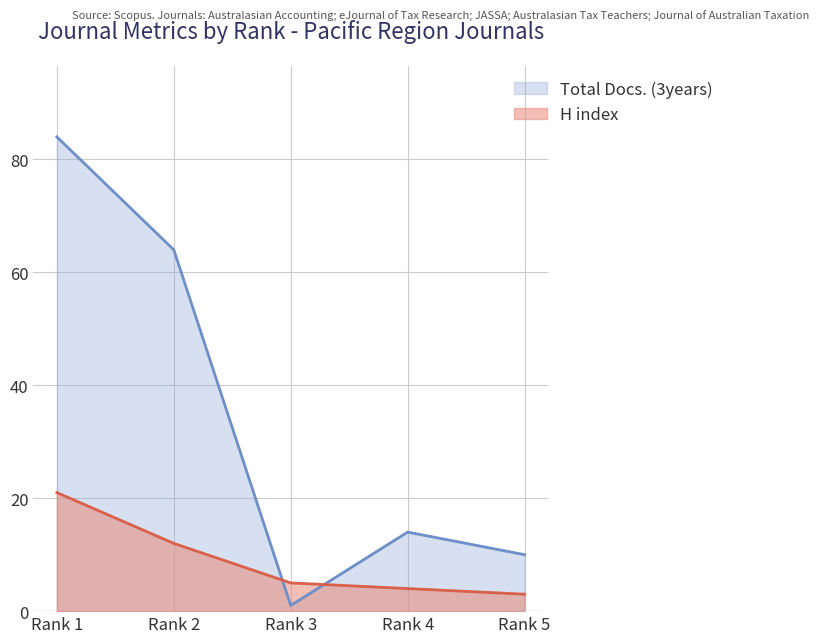

Which series has the largest total across all categories?

Total Docs. (3years)